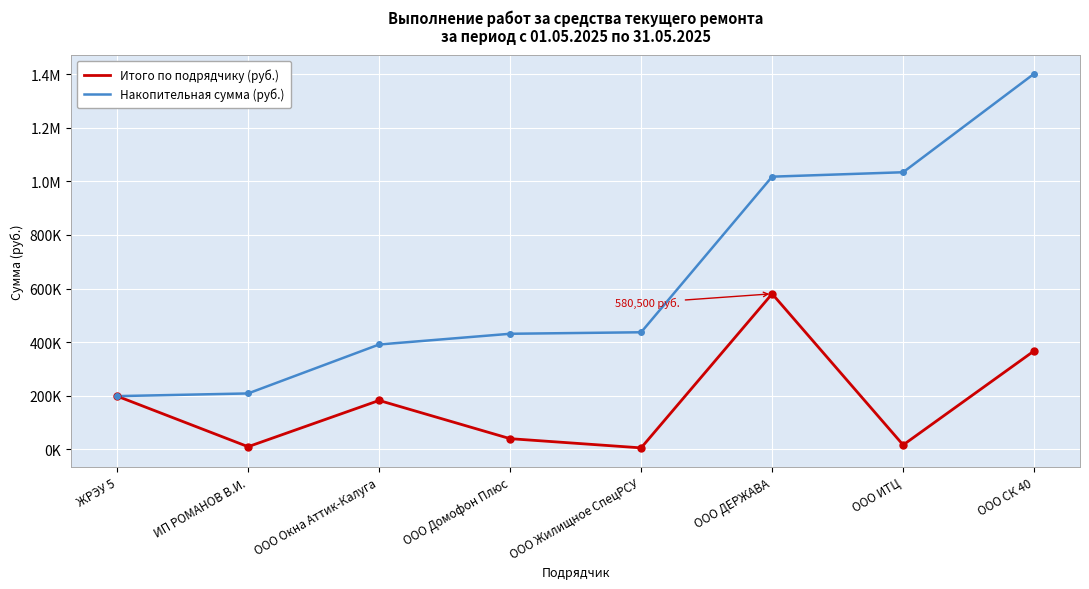

What is the sum of all Итого по подрядчику (руб.) values?

1401531.9